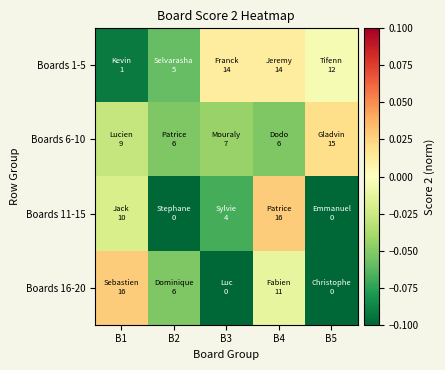

At B4, list the series in order from smallest to largest.

Boards 6-10, Boards 16-20, Boards 1-5, Boards 11-15